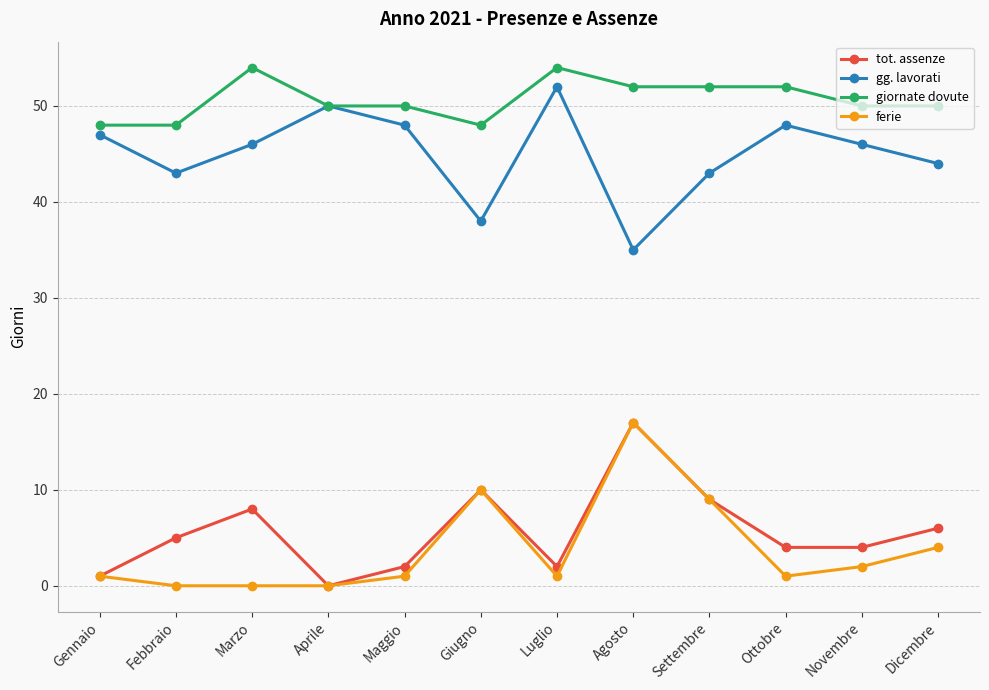

Between Febbraio and Agosto, which series saw the biggest shift?

ferie